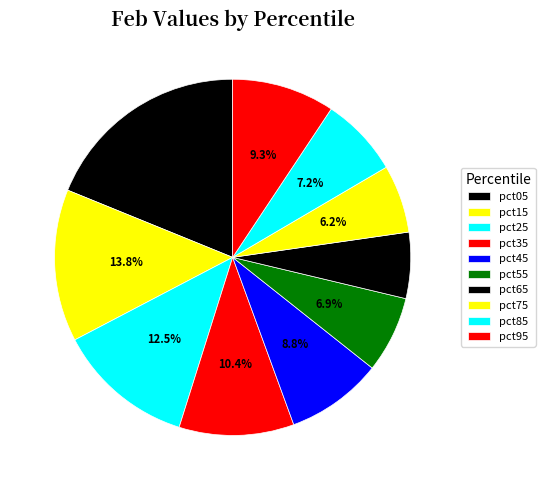

To the nearest percent, what is the difference between the largest and smallest slice percentages?

13%